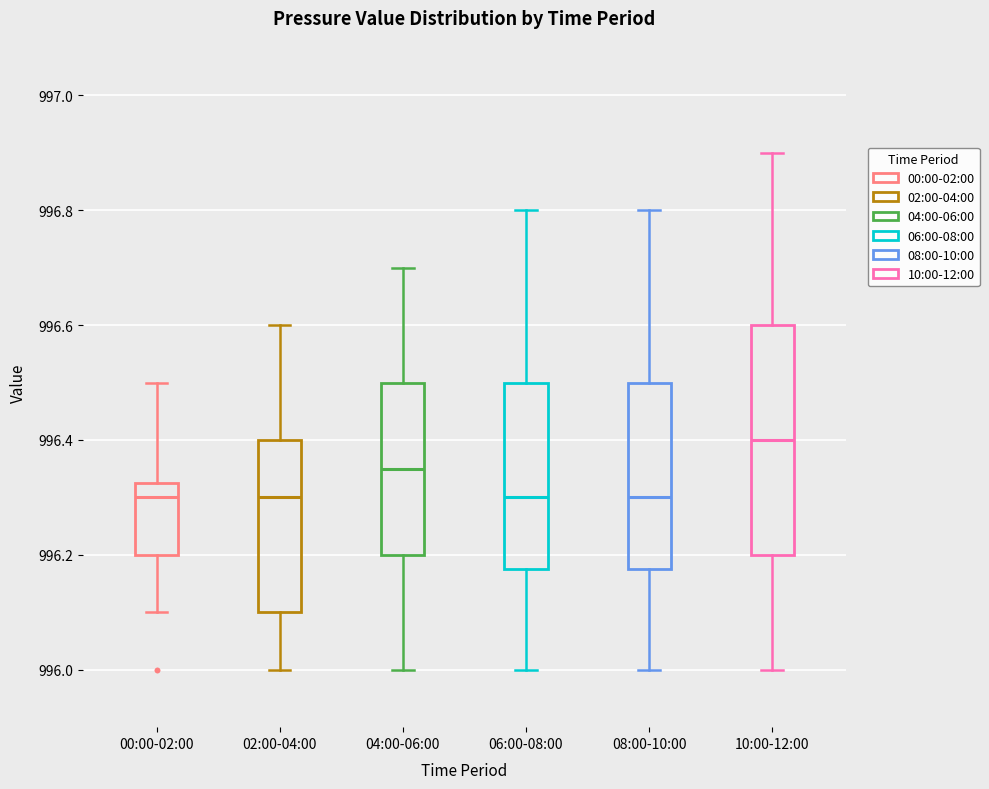

Reading left to right, transcribe this box plot: for each box, give where its median line is, the range the box spans, and where its two whiskers end, as read against the y-axis. The values are not printed on the chart, so give them approximately, as read against the axis.

00:00-02:00: median 996.30, box 996.20 to 996.32, whiskers 996.10 to 996.50
02:00-04:00: median 996.30, box 996.10 to 996.40, whiskers 996.00 to 996.60
04:00-06:00: median 996.36, box 996.20 to 996.50, whiskers 996.00 to 996.70
06:00-08:00: median 996.30, box 996.18 to 996.50, whiskers 996.00 to 996.80
08:00-10:00: median 996.30, box 996.18 to 996.50, whiskers 996.00 to 996.80
10:00-12:00: median 996.40, box 996.20 to 996.60, whiskers 996.00 to 996.90